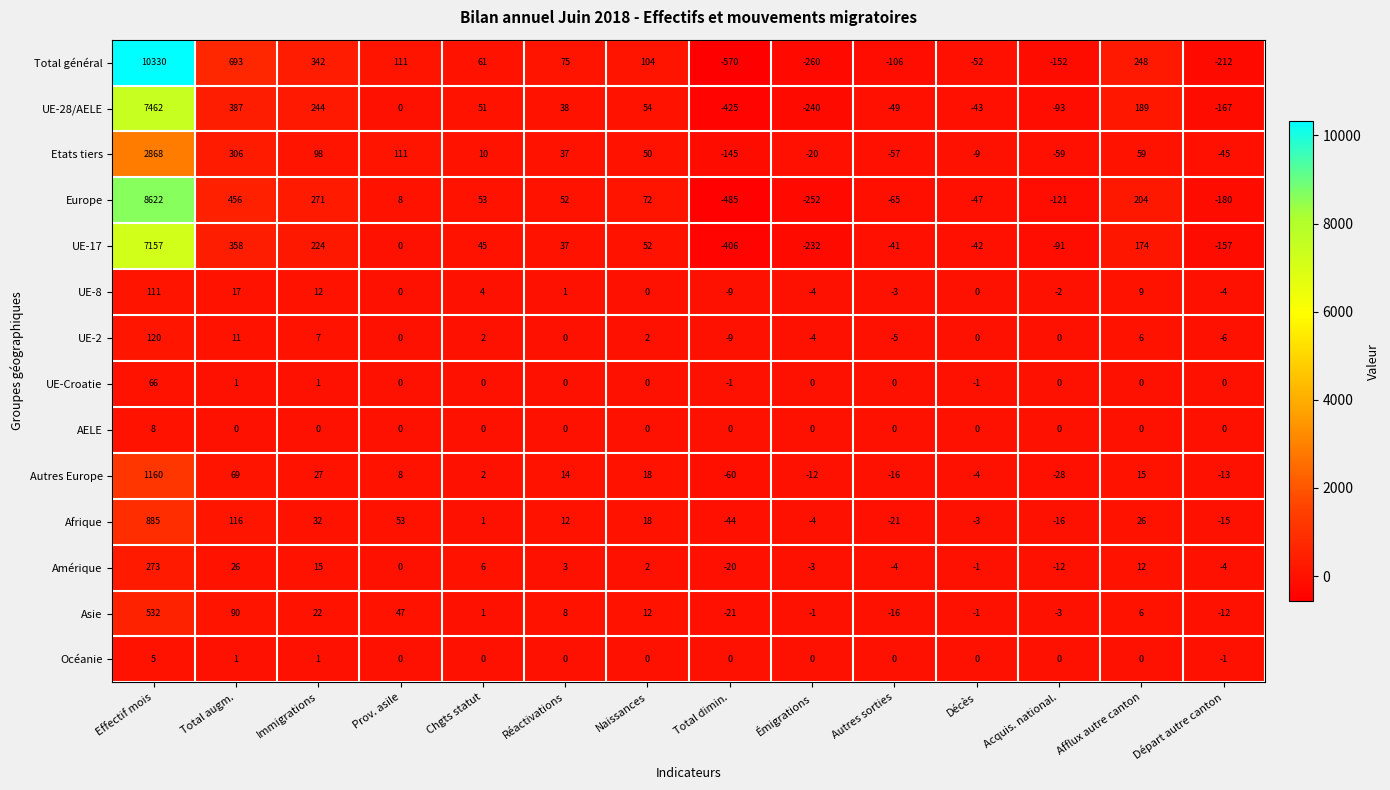

True or false: Europe has a value of -797 at Total dimin..

False